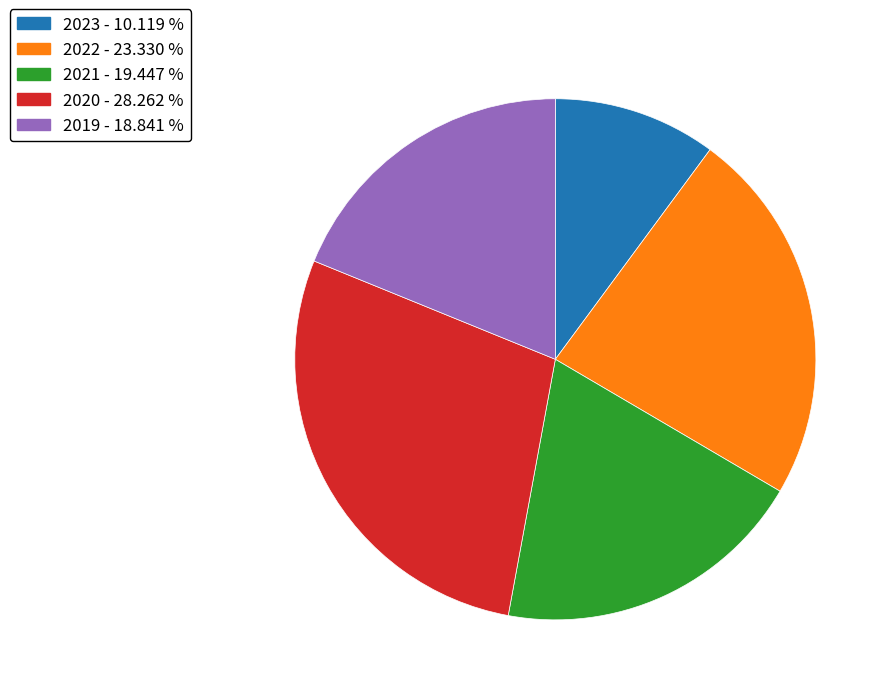

What is the largest slice in the pie chart?

2020 - 28.262 %